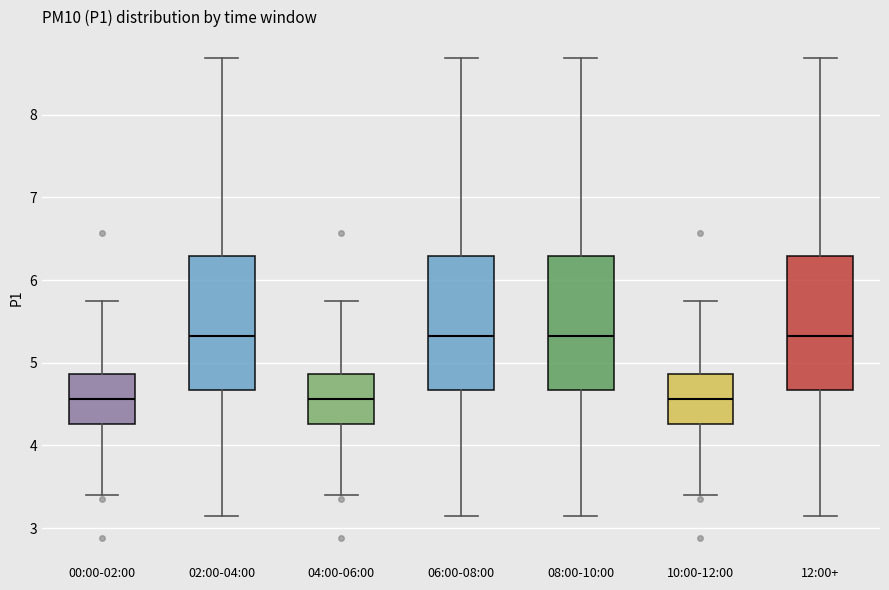

Reading left to right, transcribe this box plot: for each box, give where its median line is, the range the box spans, and where its two whiskers end, as read against the y-axis. The values are not printed on the chart, so give them approximately, as read against the axis.

00:00-02:00: median 4.6, box 4.3 to 4.9, whiskers 3.4 to 5.8
02:00-04:00: median 5.3, box 4.7 to 6.3, whiskers 3.2 to 8.7
04:00-06:00: median 4.6, box 4.3 to 4.9, whiskers 3.4 to 5.8
06:00-08:00: median 5.3, box 4.7 to 6.3, whiskers 3.2 to 8.7
08:00-10:00: median 5.3, box 4.7 to 6.3, whiskers 3.2 to 8.7
10:00-12:00: median 4.6, box 4.3 to 4.9, whiskers 3.4 to 5.8
12:00+: median 5.3, box 4.7 to 6.3, whiskers 3.2 to 8.7